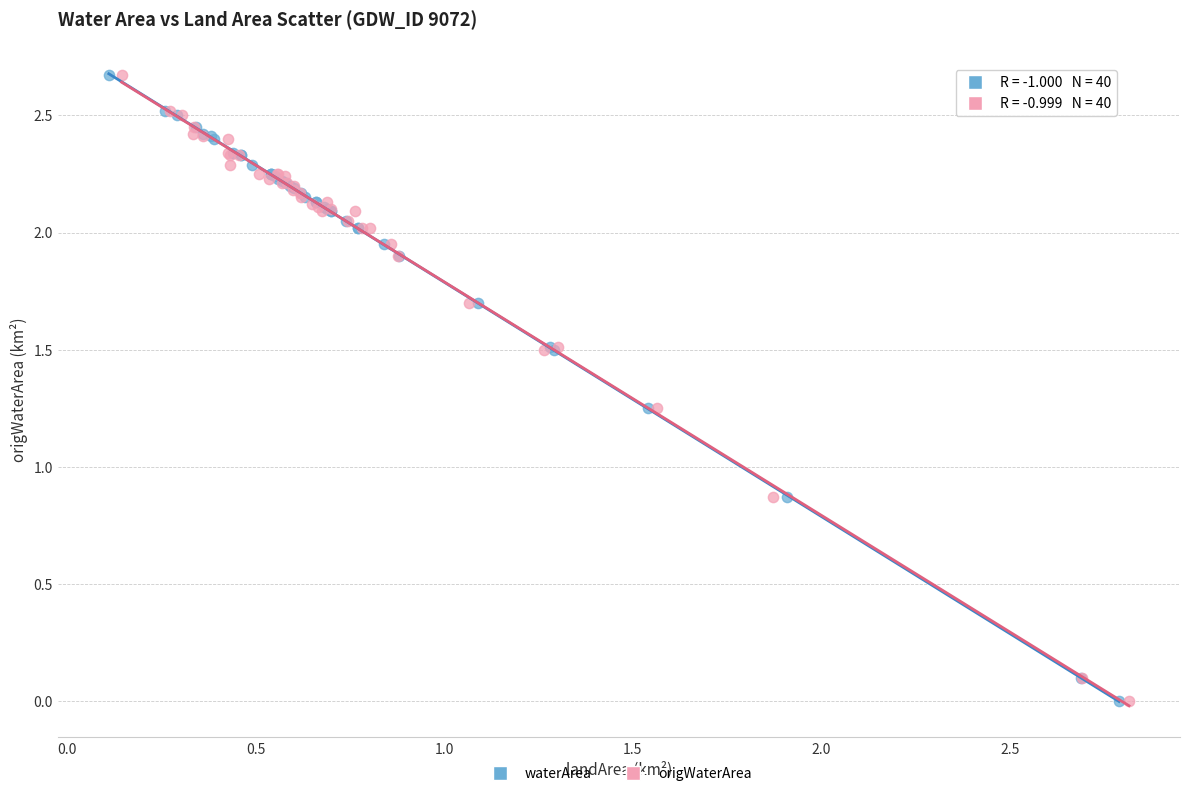

What are all the series names shown in the legend?

waterArea, origWaterArea